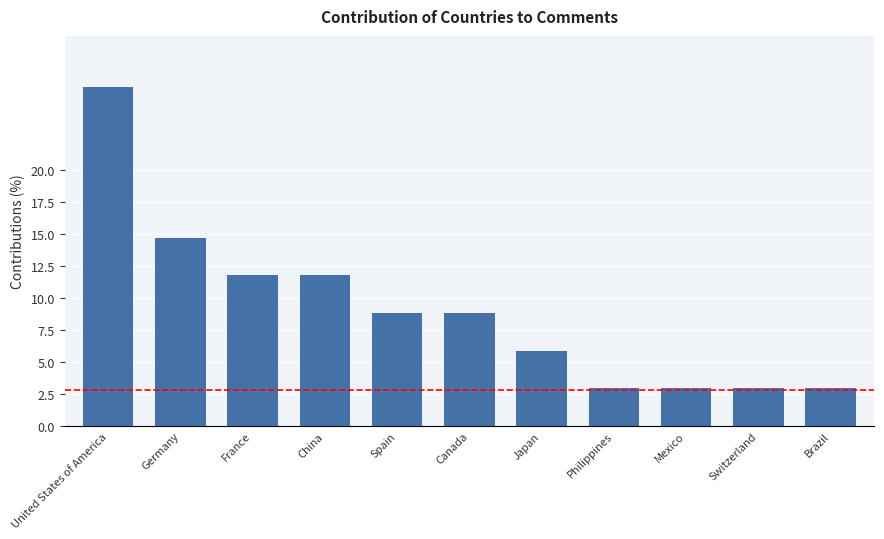

What is the sum of all values?

100.0